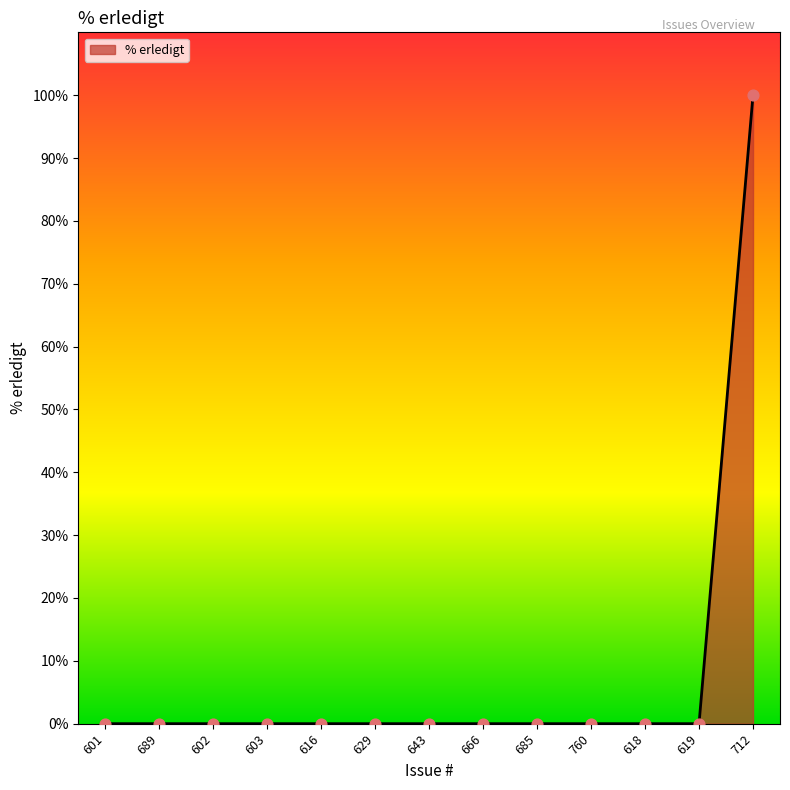

What is the change in value from 689 to 712?

+100